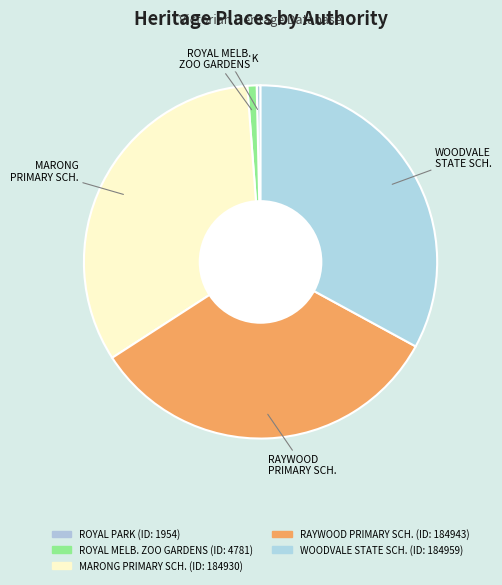

Count the number of slices in the pie.

5